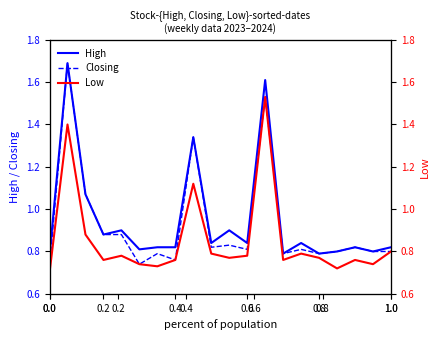

True or false: High has more than 2 interior local peaks.

True